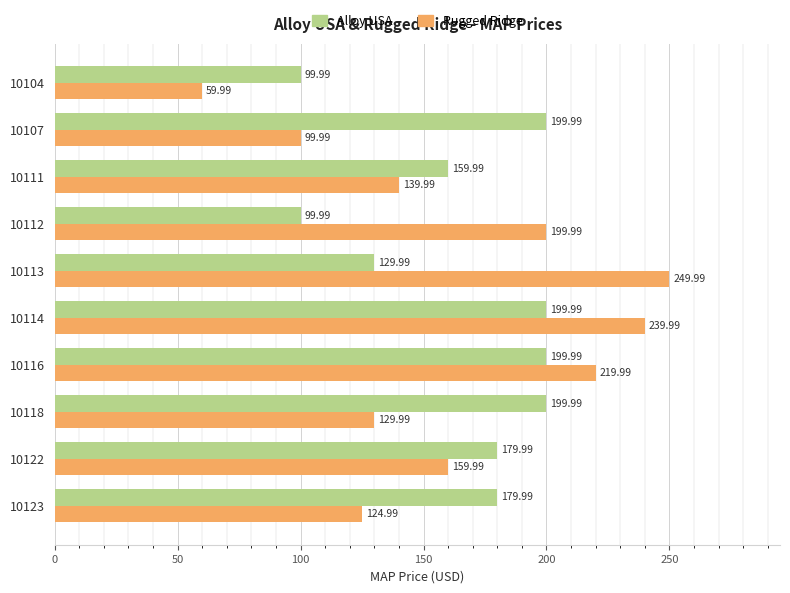

What is the lowest value of the Alloy USA series?

100.0